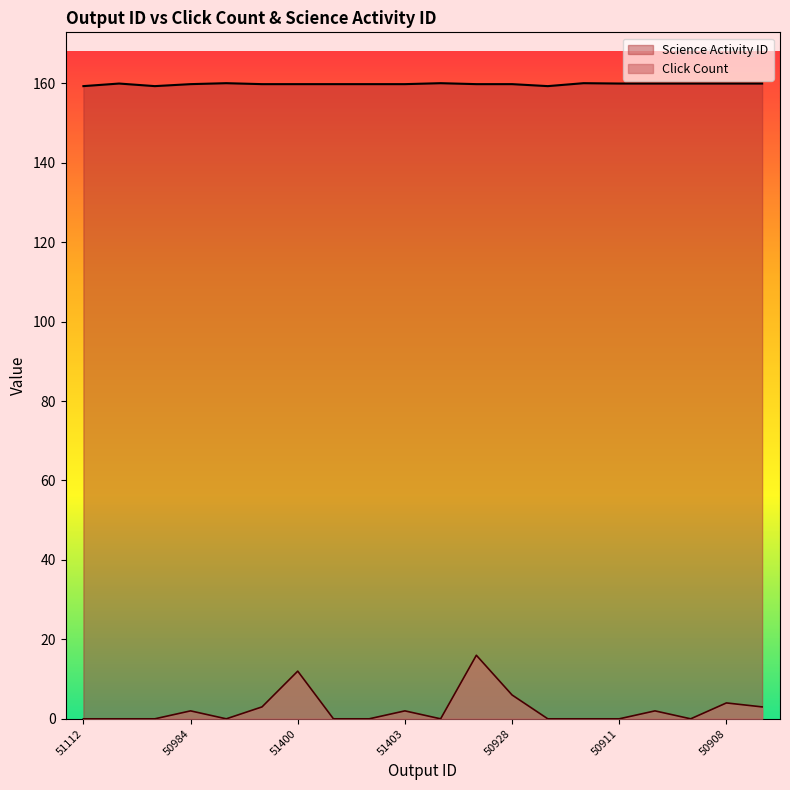

In Click Count, how many points are higher than both neighbors (excluding endpoints)?

6